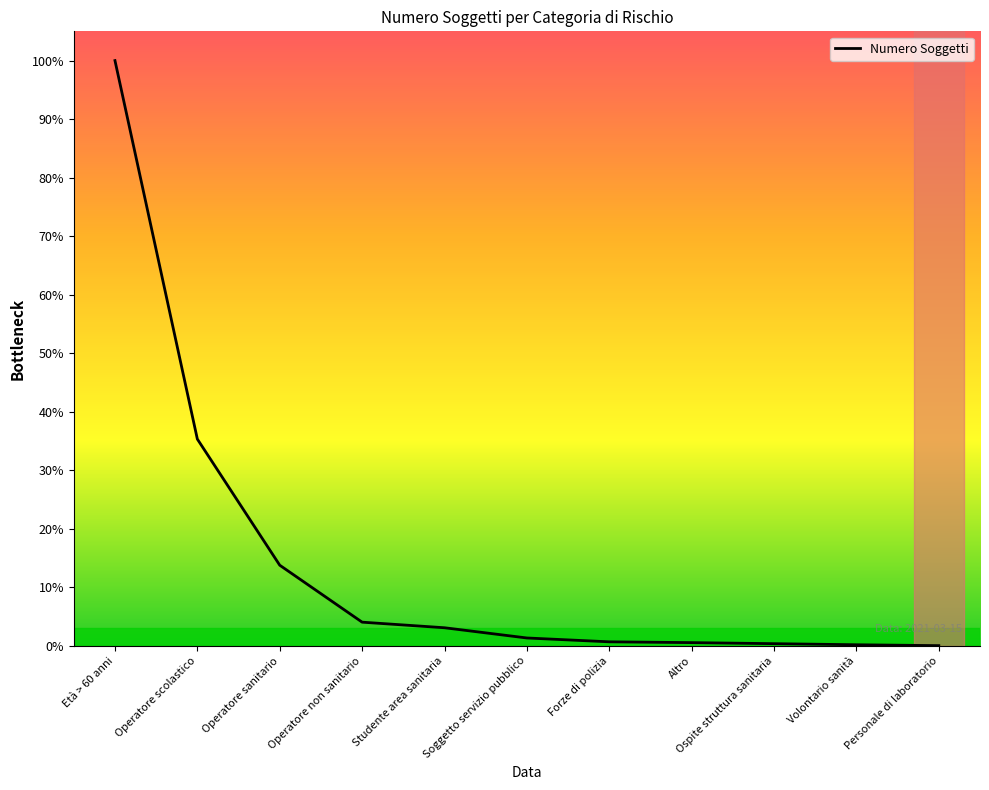

The chart shows a value of 2102 at Operatore non sanitario. True or false?

True